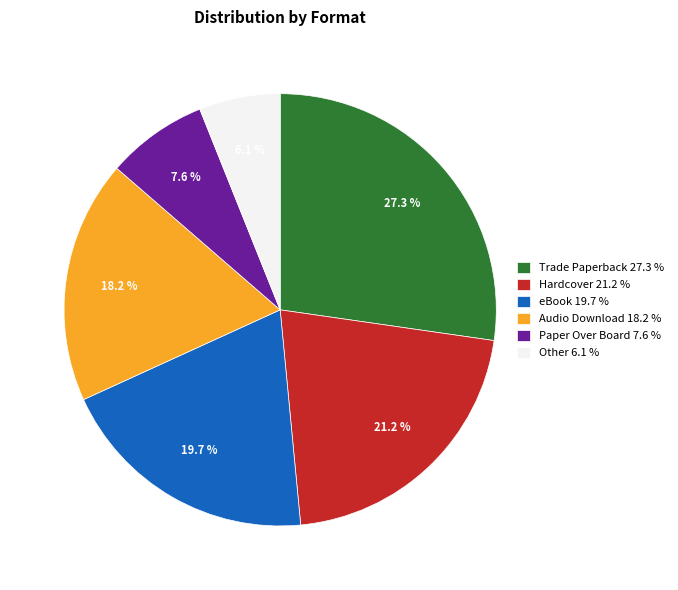

What is the total percentage of Audio Download and Hardcover?

39.4%